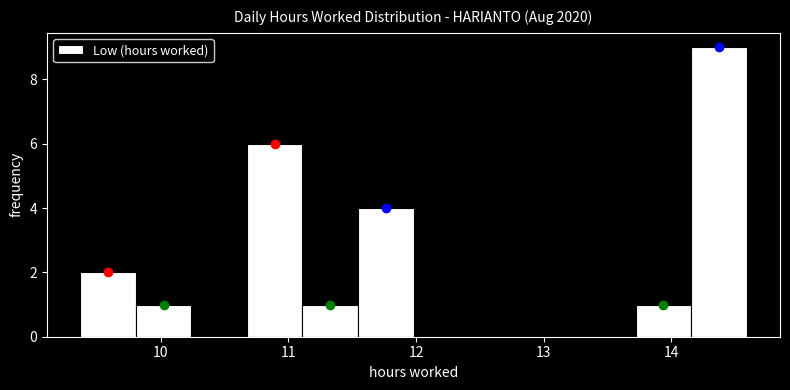

What is the height of the bar covering 13.7 to 14.2 on the x-axis? Neither the bar edges nor the heights are printed on the chart, so give them approximately, as read against the axes.

1